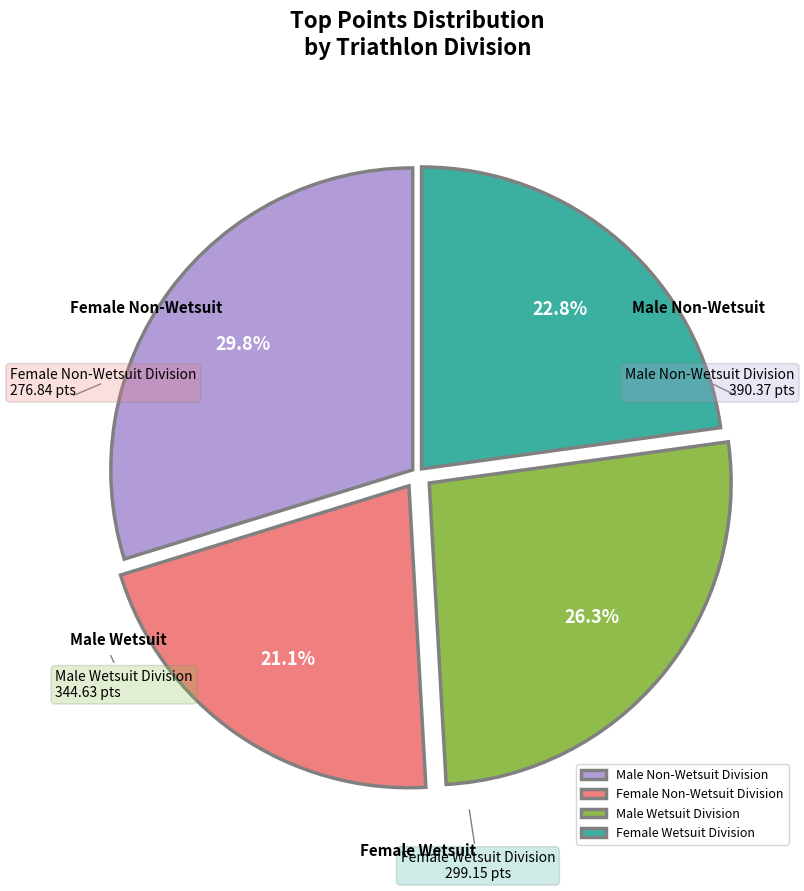

What percentage is the Male Wetsuit Division slice, to the nearest percent?

26%